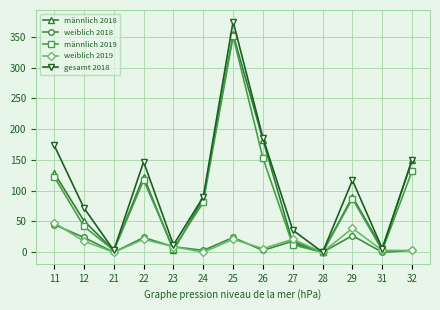

Is the value of weiblich 2019 at 32 greater than the value of männlich 2019 at 25?

No